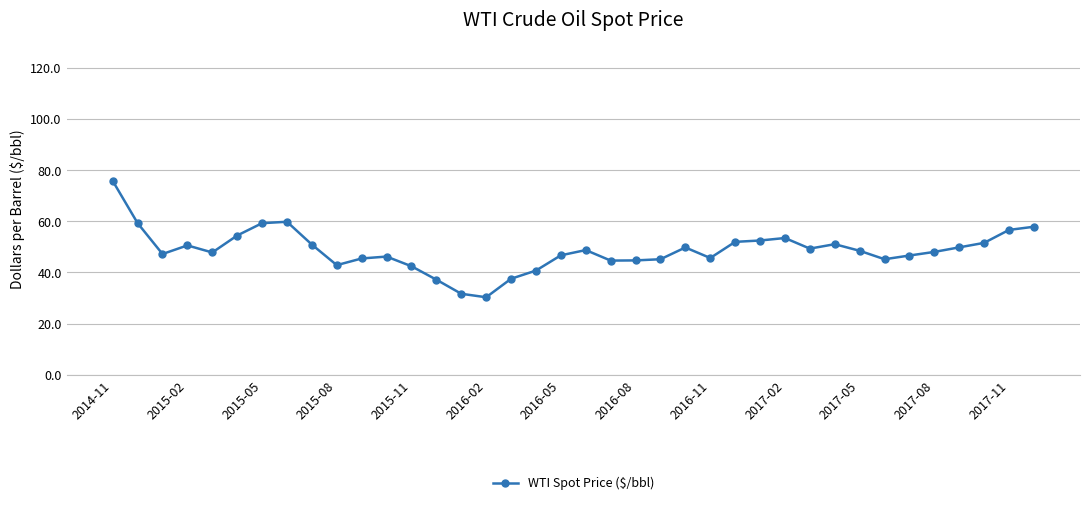

True or false: the data has more than 2 interior local peaks.

True